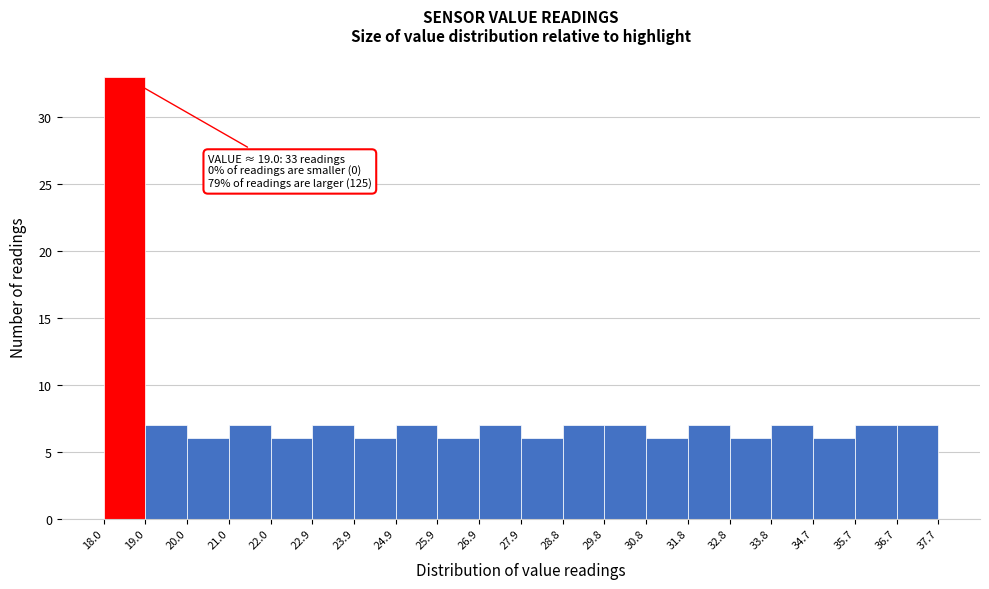

Which range on the x-axis has the tallest bar?

18.0 to 19.0